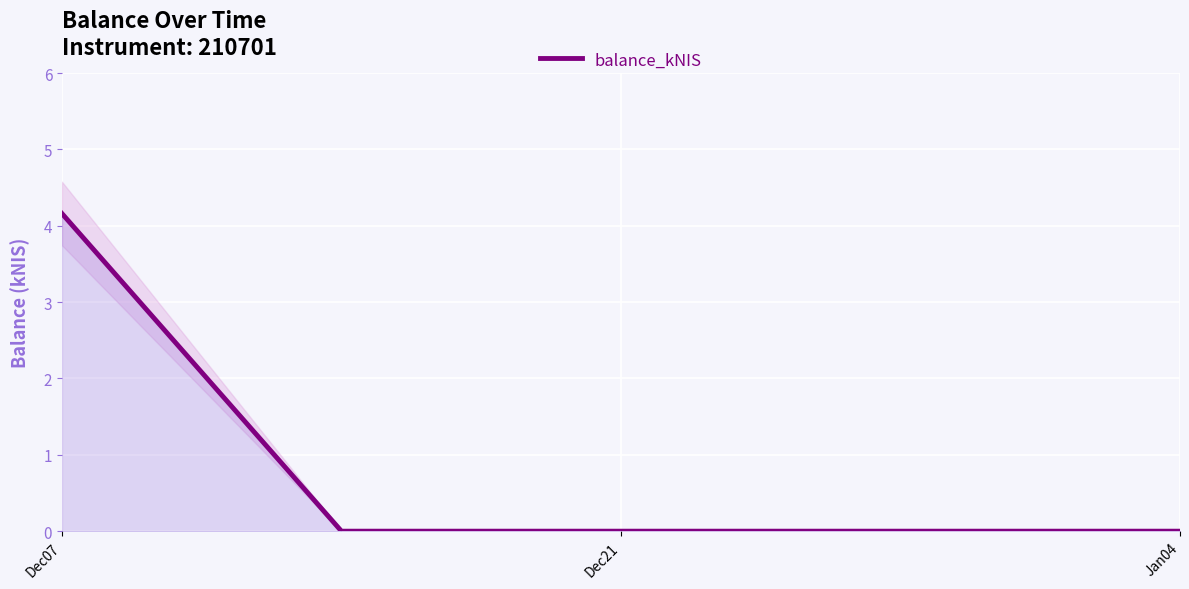

How many data points are above 0?

1